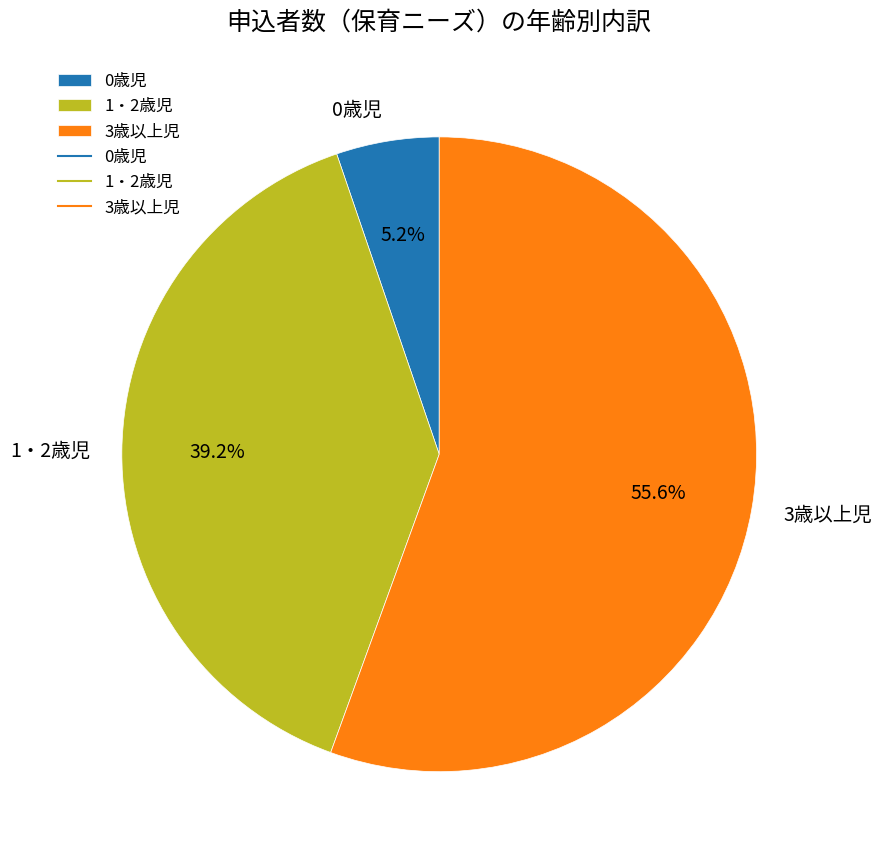

To the nearest percent, what is the average slice percentage?

33%